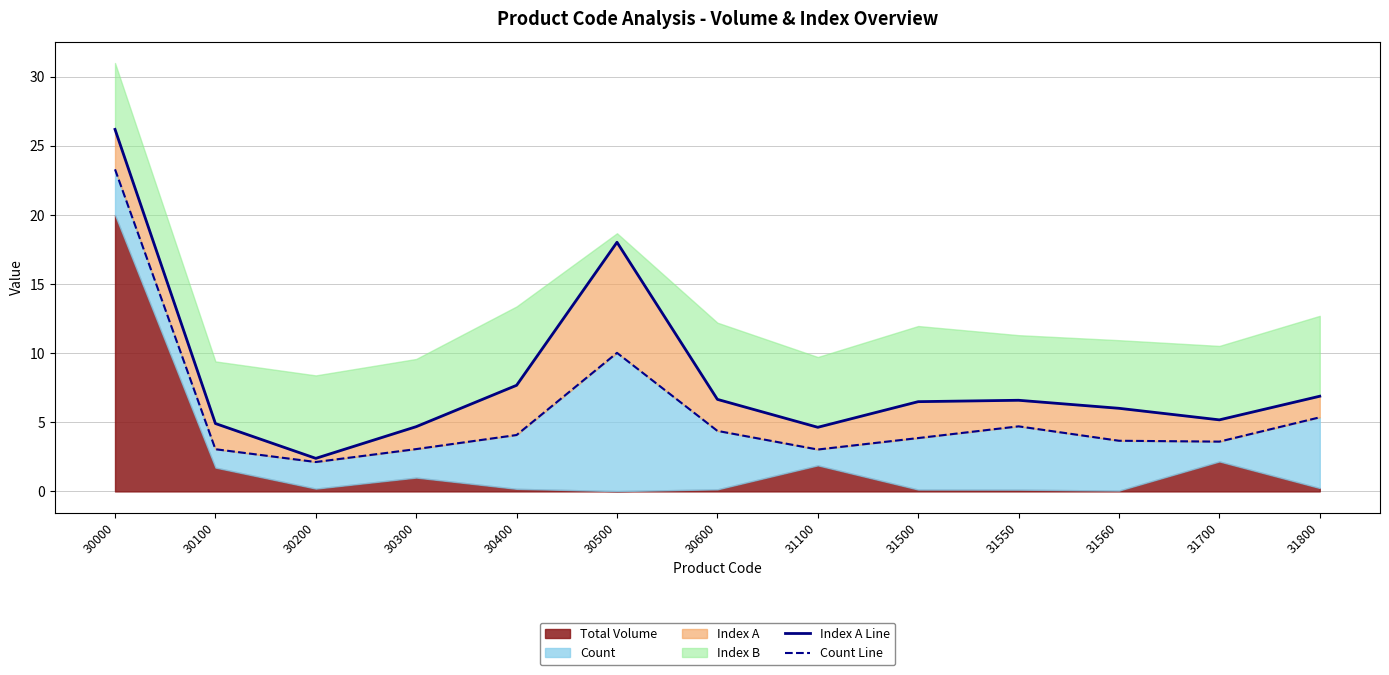

Which series has the widest spread of values?

Index A Line